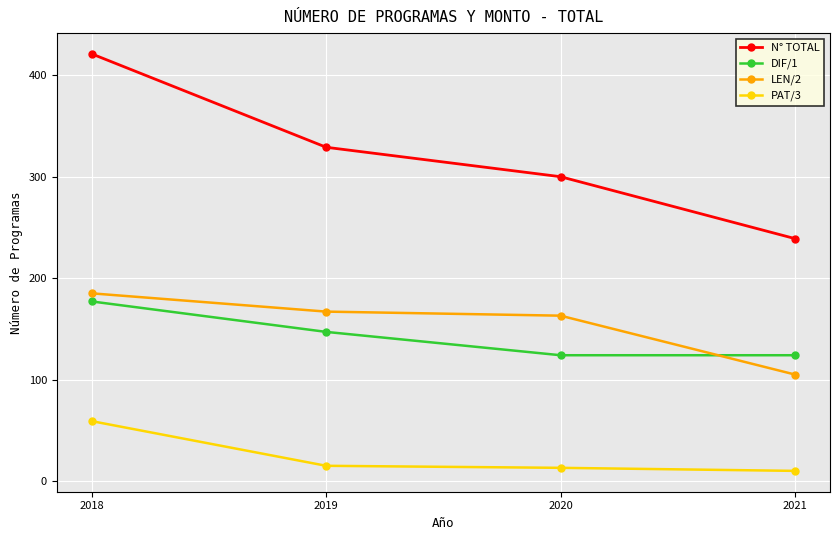

True or false: DIF/1 and PAT/3 intersect in this chart.

False